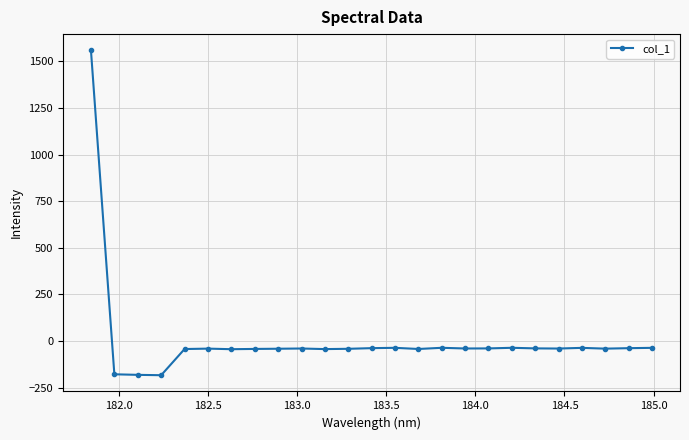

What is the minimum value shown in the chart?

-183.3